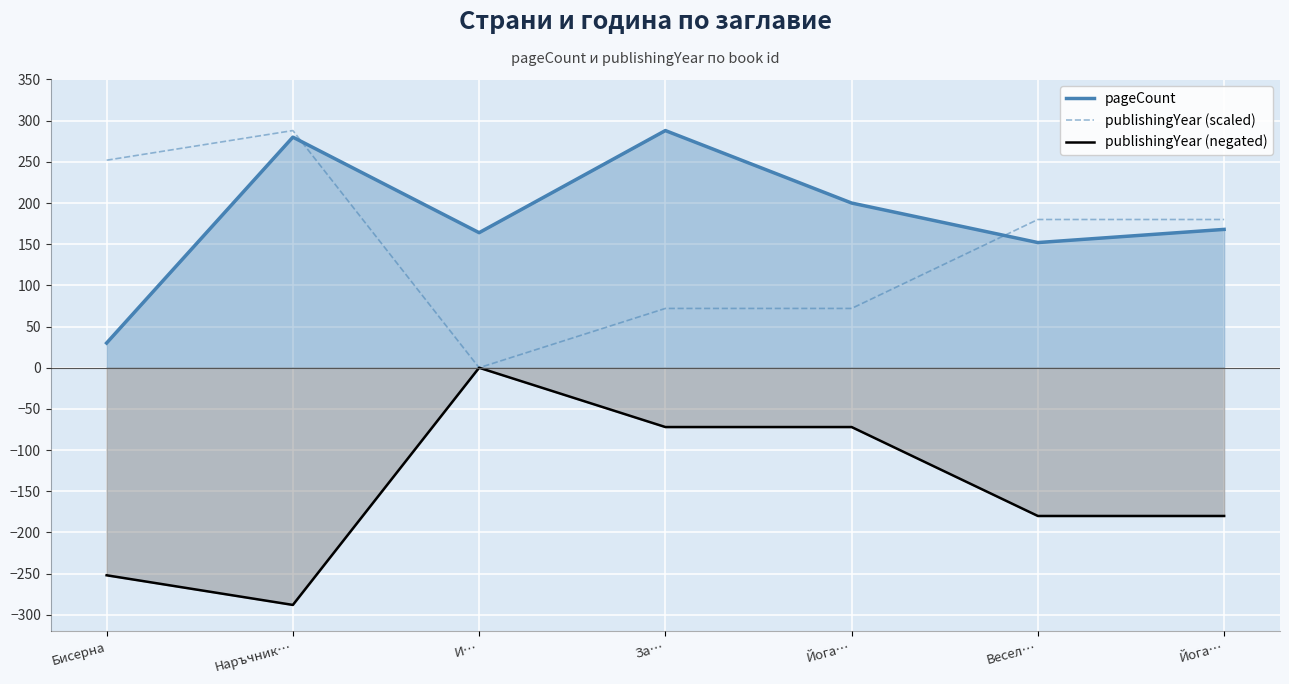

What are all the series names shown in the legend?

pageCount, publishingYear (scaled), publishingYear (negated)